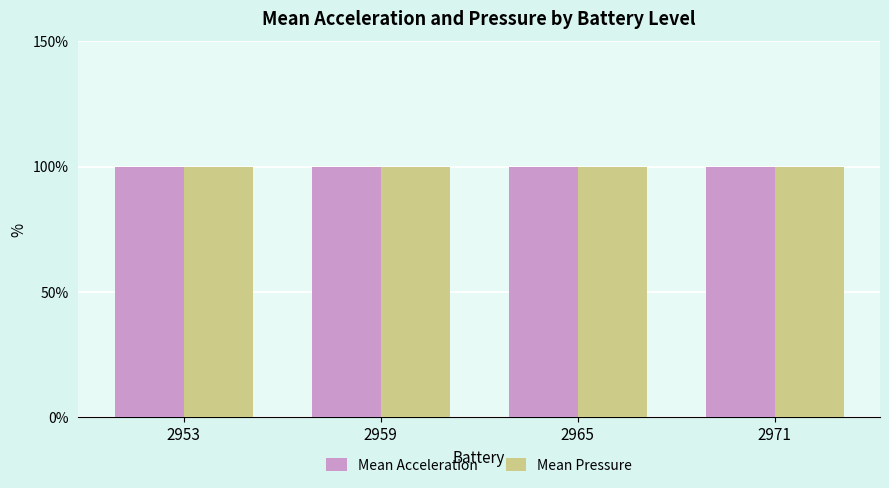

What is the total value across all series at 2953?

199.9